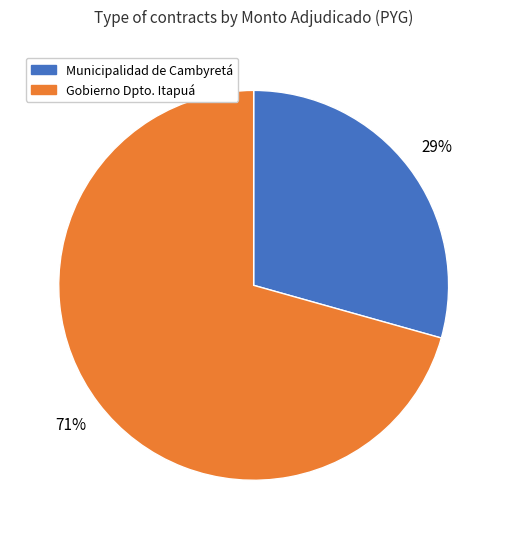

Is there a majority slice in this chart?

Yes